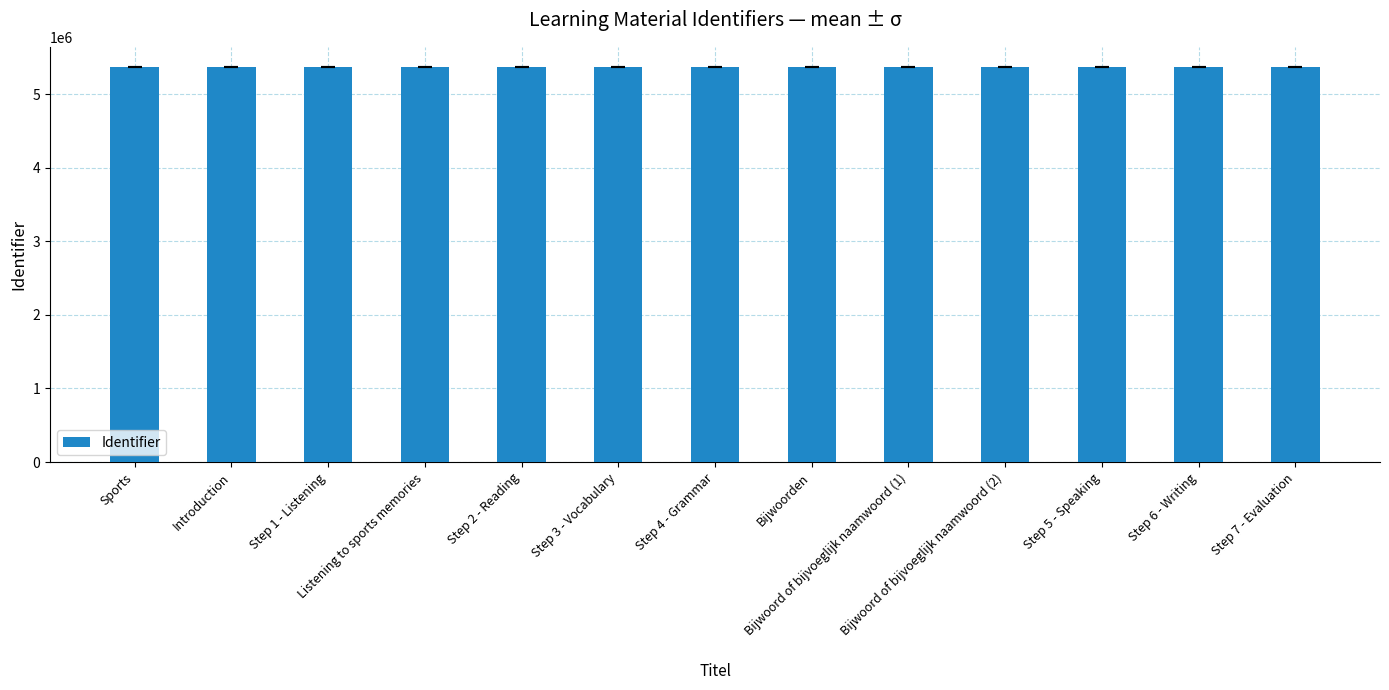

What is the value of the 9th bar from the left?

5374589